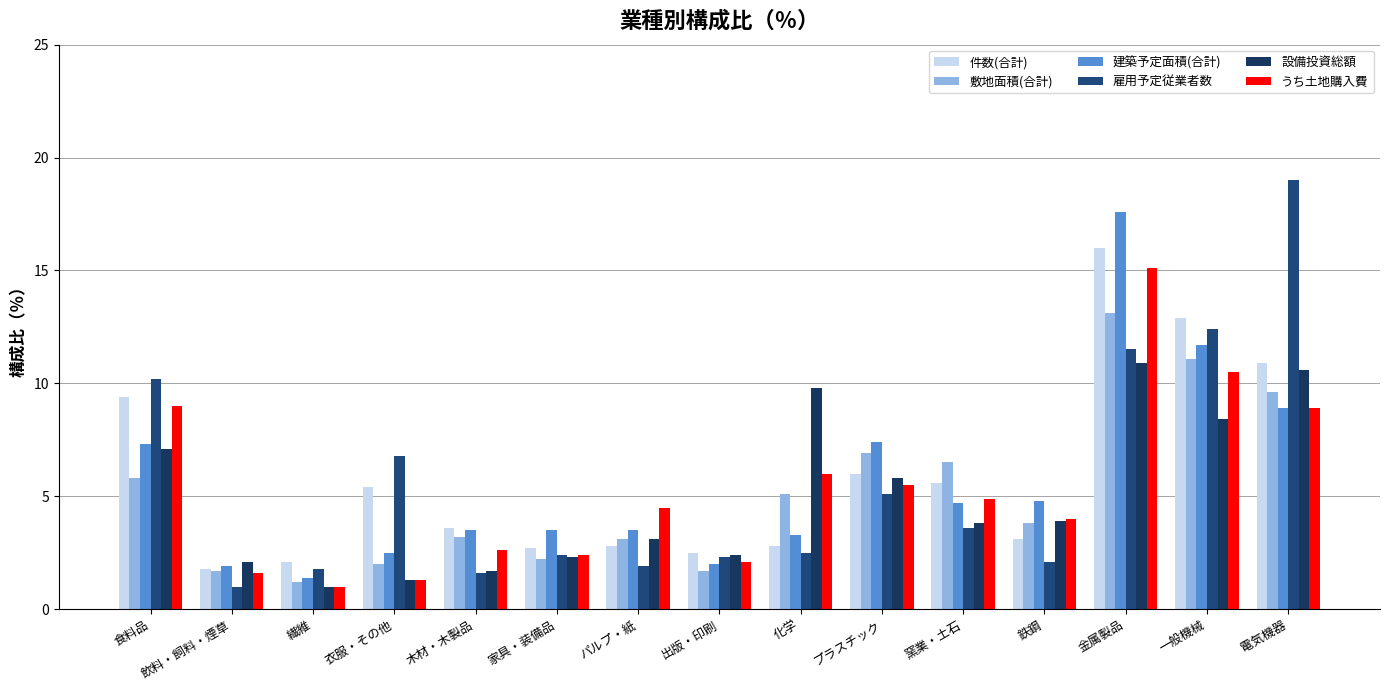

The 設備投資総額 series shows 1.3 at 家具・装備品. True or false?

False